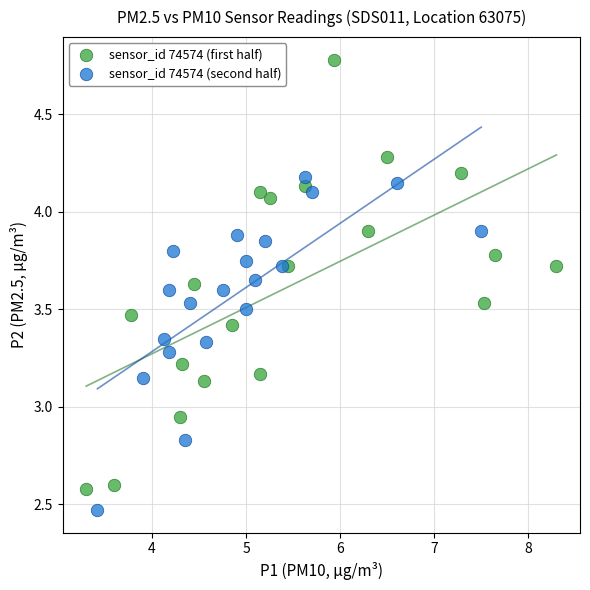

Which series contains the lowest Y value?

sensor_id 74574 (second half)